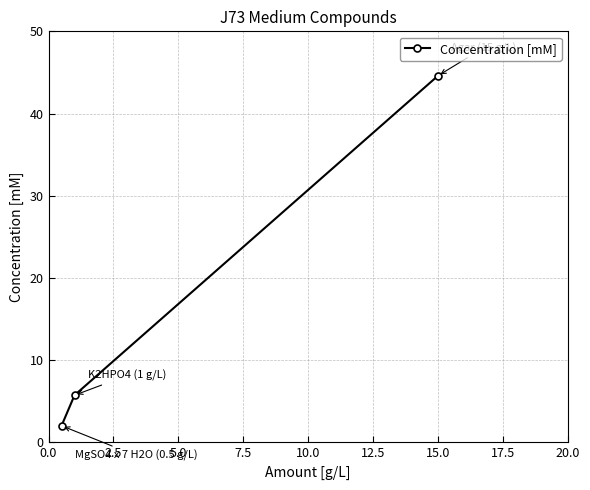

What is the difference between the maximum and second lowest values?

38.9